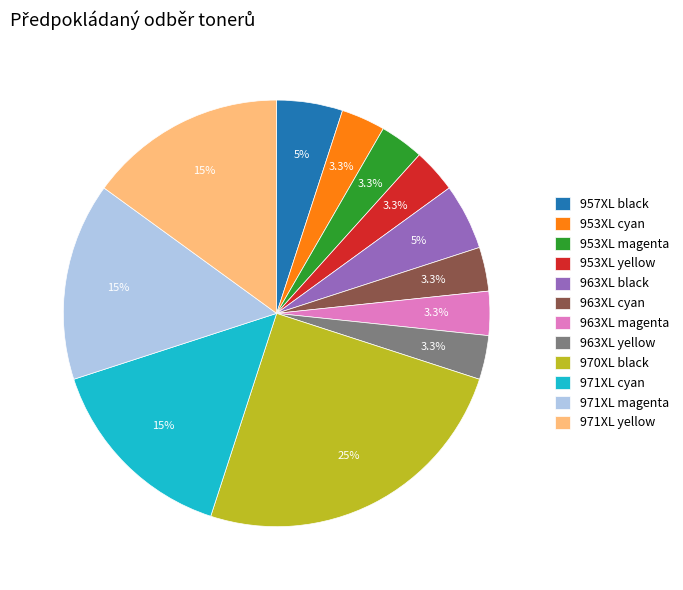

Combined, do 963XL yellow and 953XL cyan account for over 50%?

No